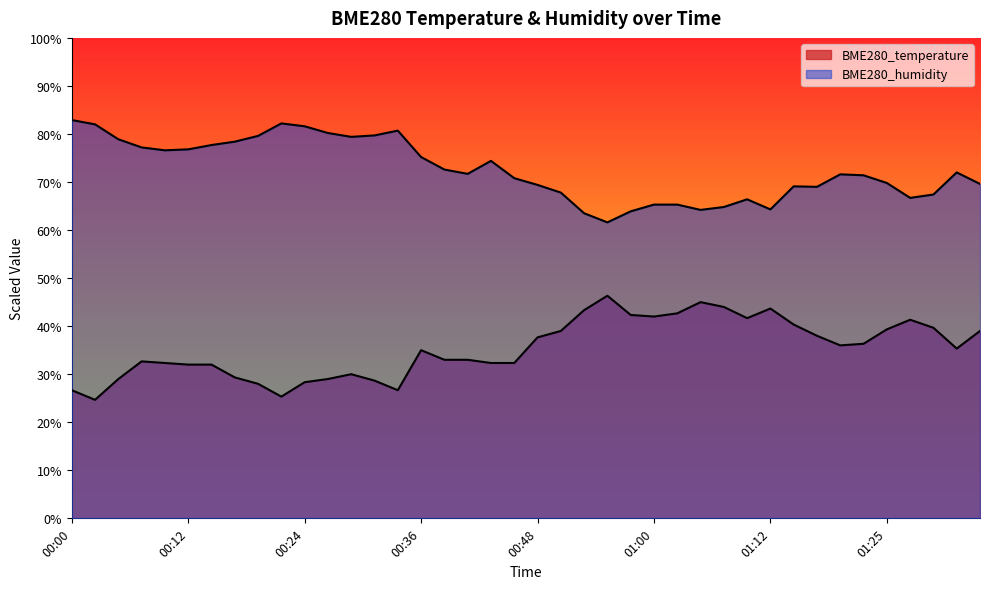

What is the label of the 9th point from the right?

01:15